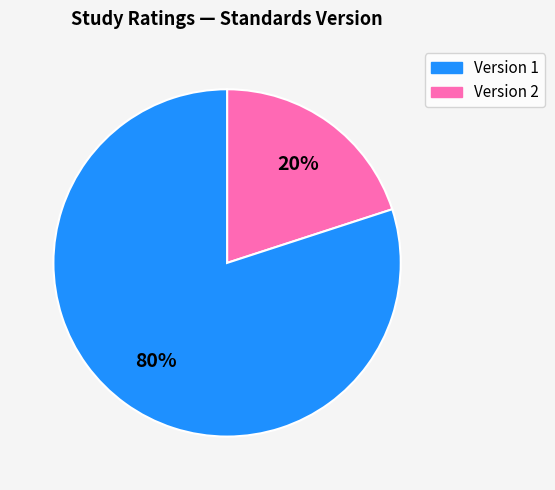

To the nearest percent, what is the difference between the largest and smallest slice percentages?

60%